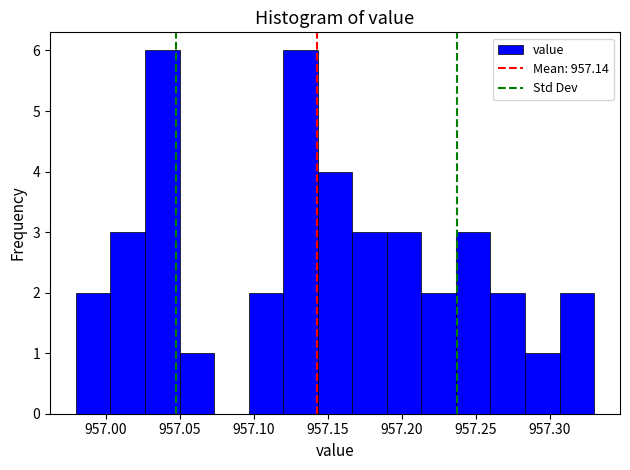

Reading left to right, transcribe this chart: for each bar, give the range it covers on the x-axis and its height. Neither the bar edges nor the heights are printed on the chart, so give them approximately, as read against the axes.

956.980 to 957.005: 2
957.005 to 957.025: 3
957.025 to 957.050: 6
957.050 to 957.075: 1
957.075 to 957.095: 0
957.095 to 957.120: 2
957.120 to 957.145: 6
957.145 to 957.165: 4
957.165 to 957.190: 3
957.190 to 957.215: 3
957.215 to 957.235: 2
957.235 to 957.260: 3
957.260 to 957.285: 2
957.285 to 957.305: 1
957.305 to 957.330: 2